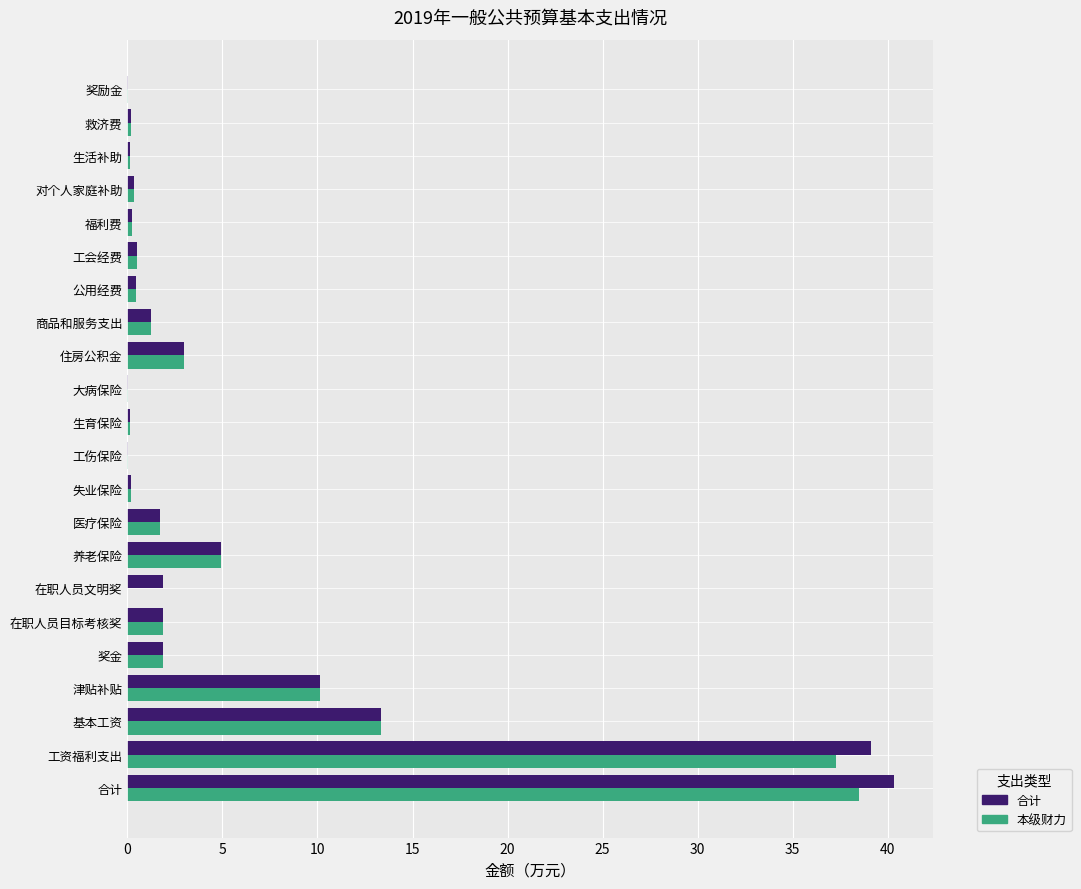

Is it true that 本级财力 equals 37.3 at 工资福利支出?

True